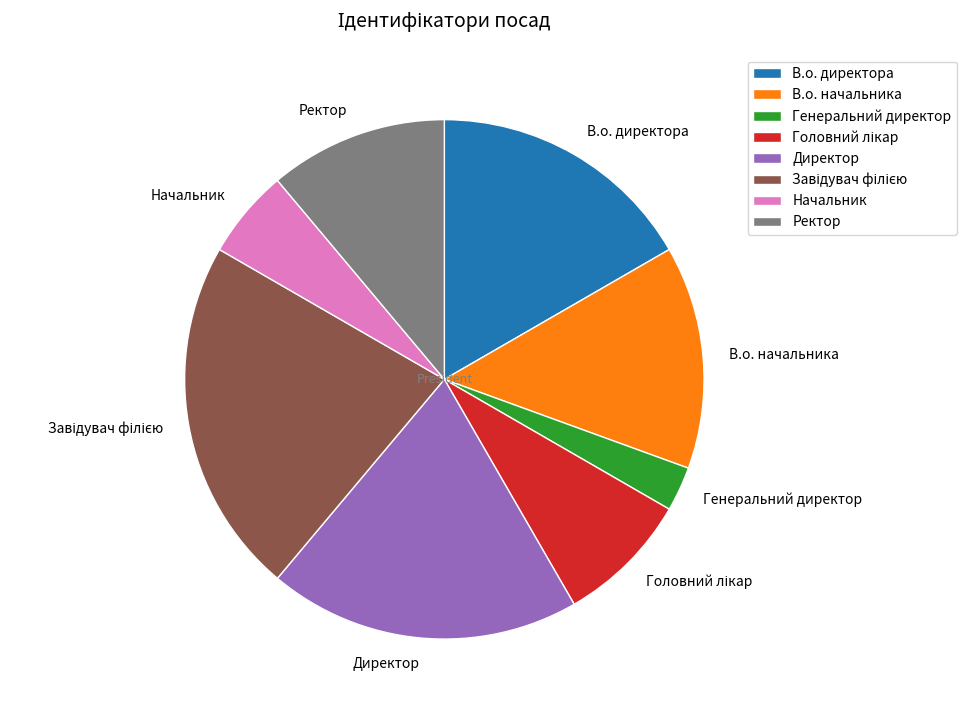

How many segments does this pie chart have?

8